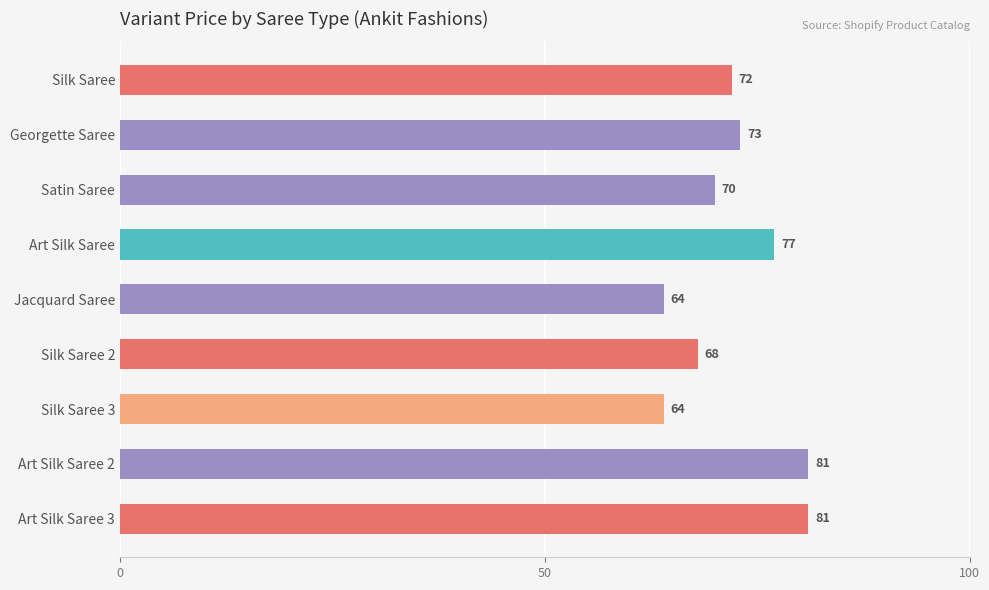

Does the chart contain stacked bars?

No